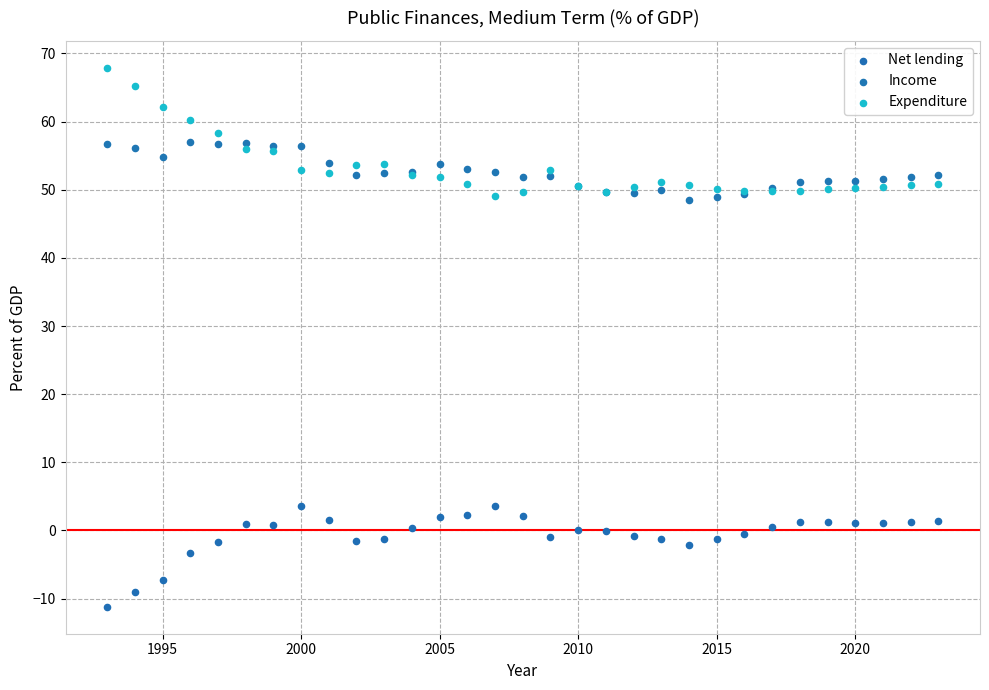

Which series contains the lowest Y value?

Net lending